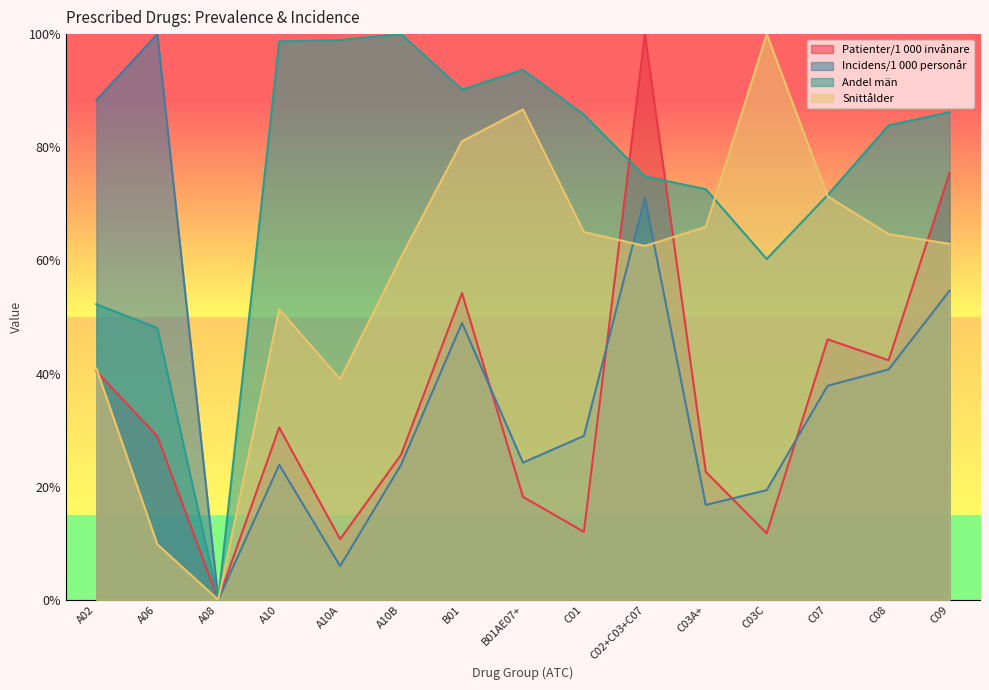

How many intersections are there between Snittålder and Incidens/1 000 personår?

2